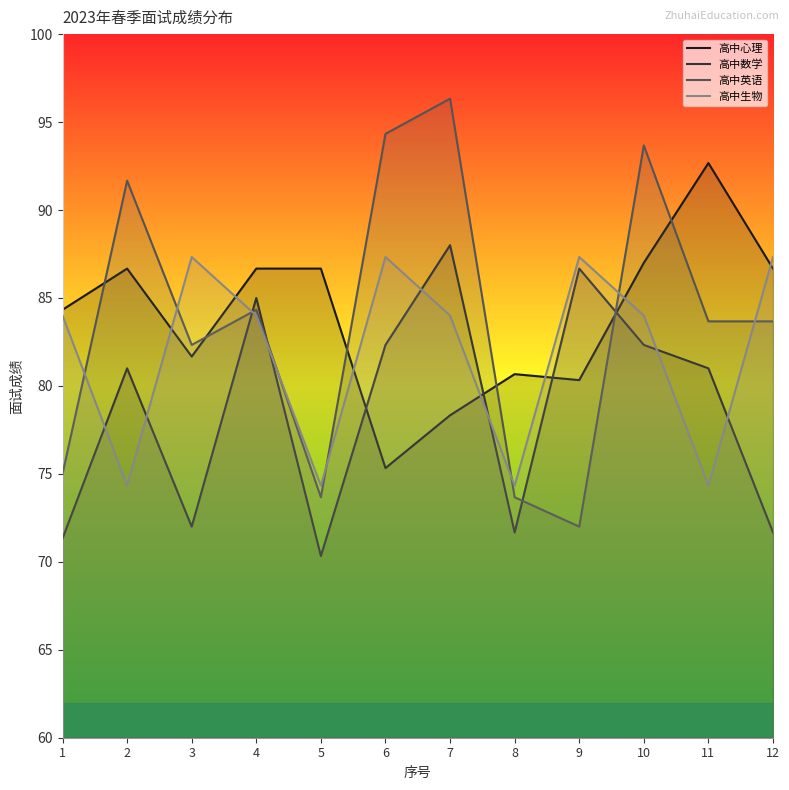

In 高中英语, how many points are lower than both neighbors (excluding endpoints)?

3